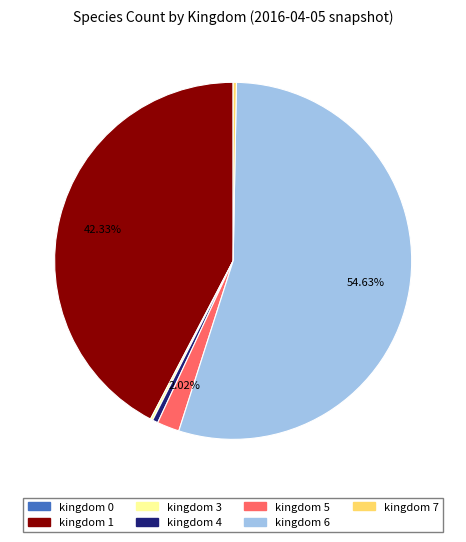

How many segments does this pie chart have?

7